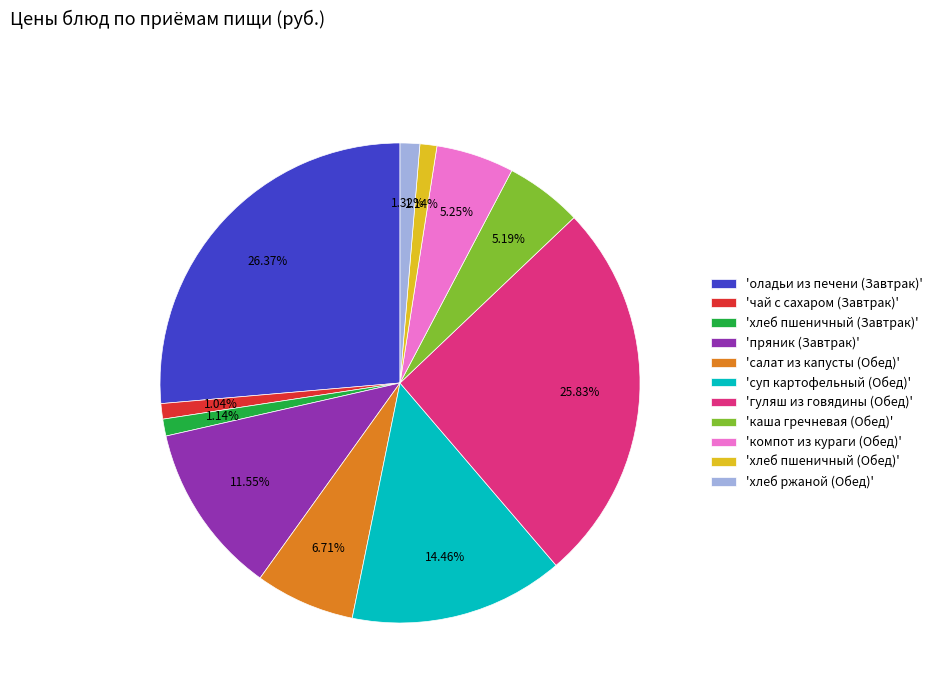

Is 'чай с сахаром (Завтрак)' the majority of the pie?

No